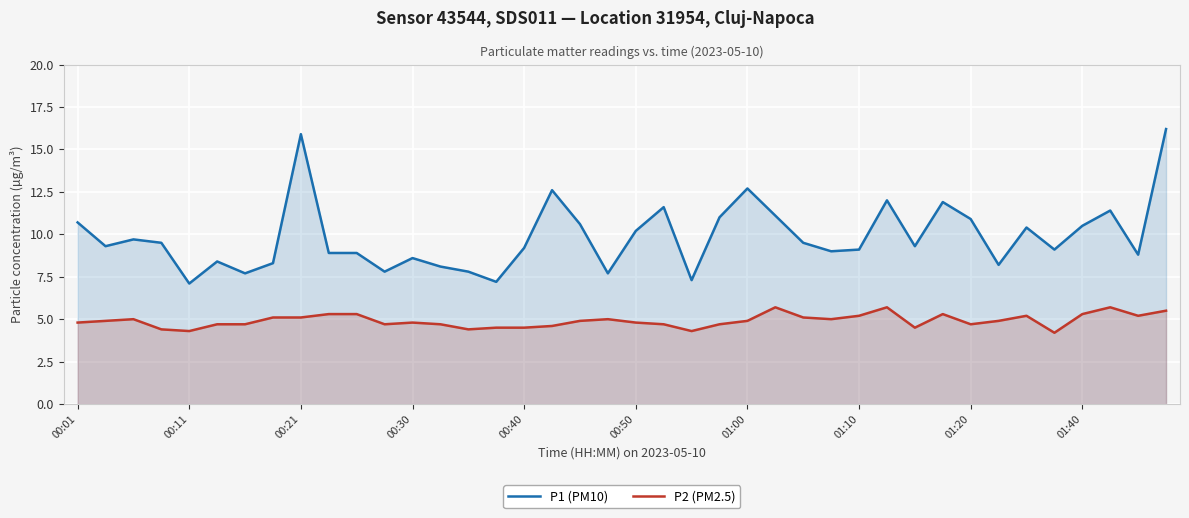

How many distinct data groups are displayed?

2